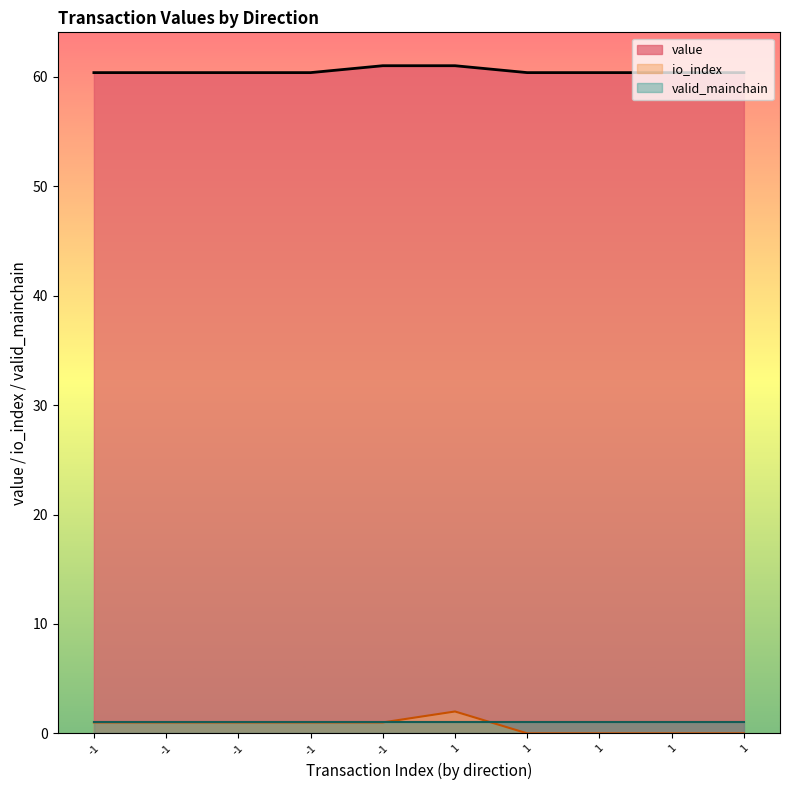

Read the io_index value at 1.

2.0